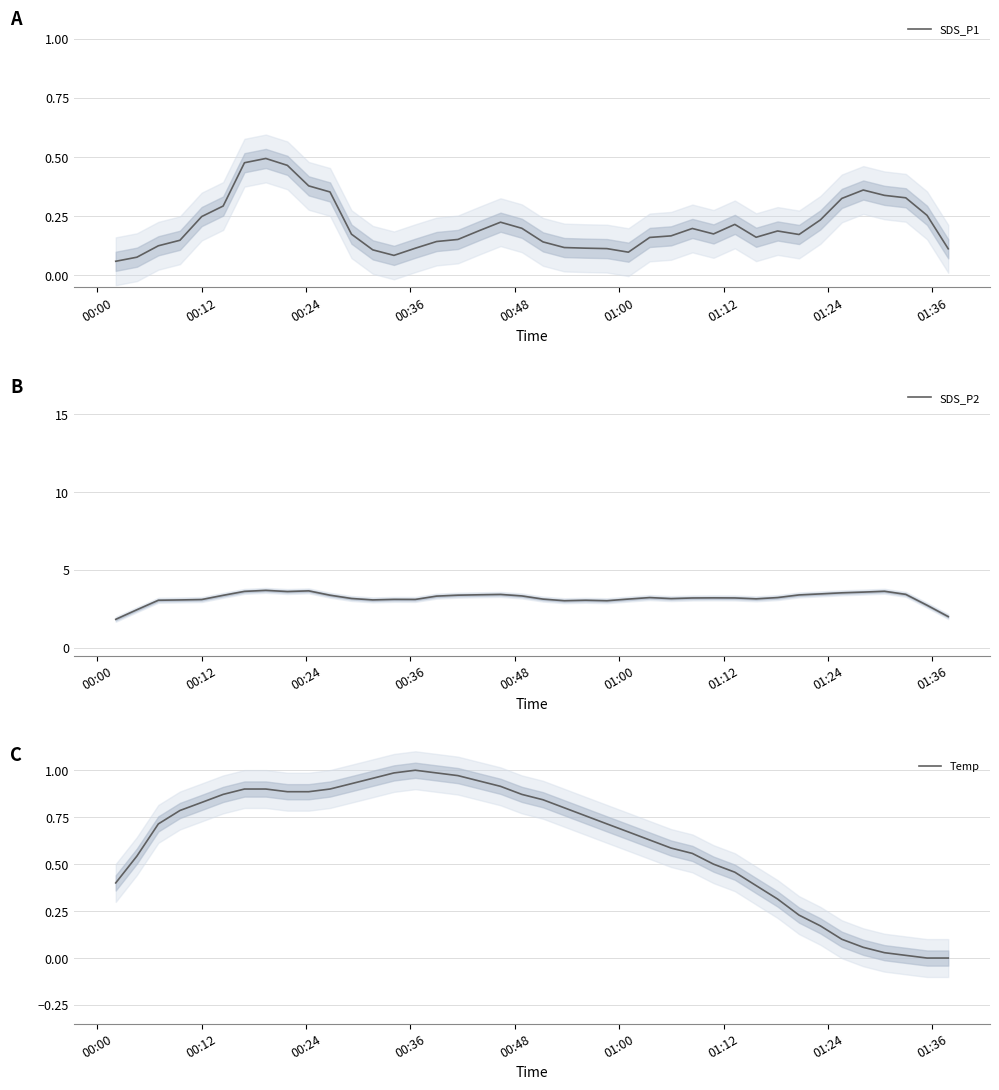

Reading left to right, extract all data points from this chart.

SDS_P1: 0.1	0.1	0.1	0.1	0.2	0.3	0.5	0.5	0.5	0.4	0.4	0.2	0.1	0.1	0.1	0.1	0.2	0.2	0.2	0.2	0.1	0.1	0.1	0.1	0.1	0.2	0.2	0.2	0.2	0.2	0.2	0.2	0.2	0.2	0.3	0.4	0.3	0.3	0.3	0.1
SDS_P2: 1.8	2.4	3.1	3.1	3.1	3.4	3.6	3.7	3.6	3.7	3.4	3.2	3.1	3.1	3.1	3.3	3.4	3.4	3.4	3.3	3.1	3.0	3.1	3.0	3.1	3.2	3.2	3.2	3.2	3.2	3.1	3.2	3.4	3.5	3.5	3.6	3.6	3.4	2.7	2.0
Temp: 0.4	0.5	0.7	0.8	0.8	0.9	0.9	0.9	0.9	0.9	0.9	0.9	1.0	1.0	1.0	1.0	1.0	0.9	0.9	0.9	0.8	0.8	0.8	0.7	0.7	0.6	0.6	0.6	0.5	0.5	0.4	0.3	0.2	0.2	0.1	0.1	0.0	0.0	0.0	0.0